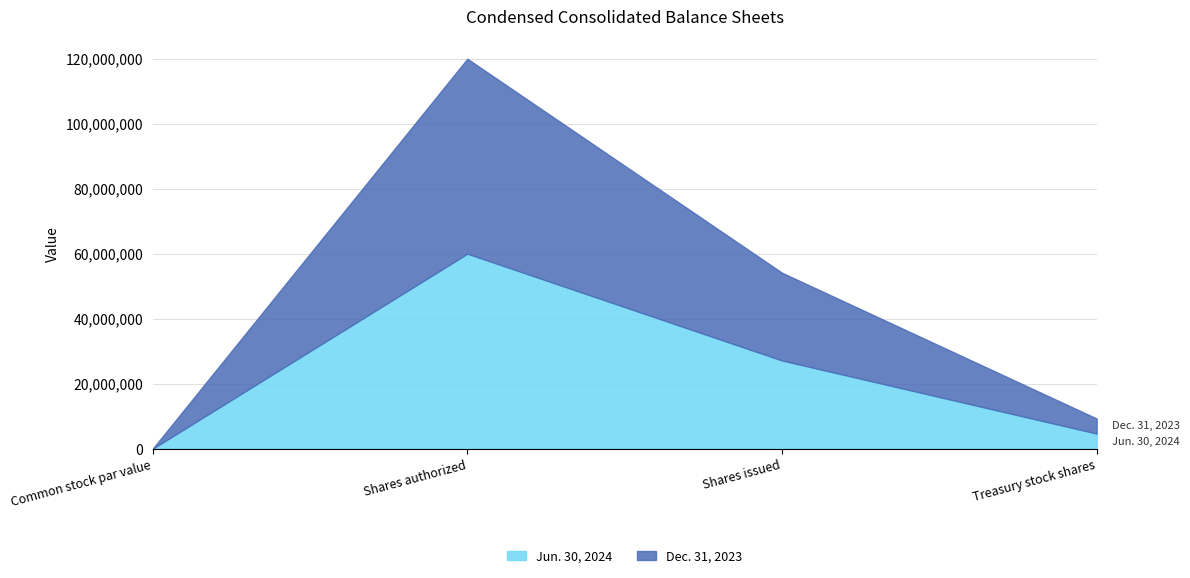

True or false: Jun. 30, 2024 and Dec. 31, 2023 cross at least once.

False